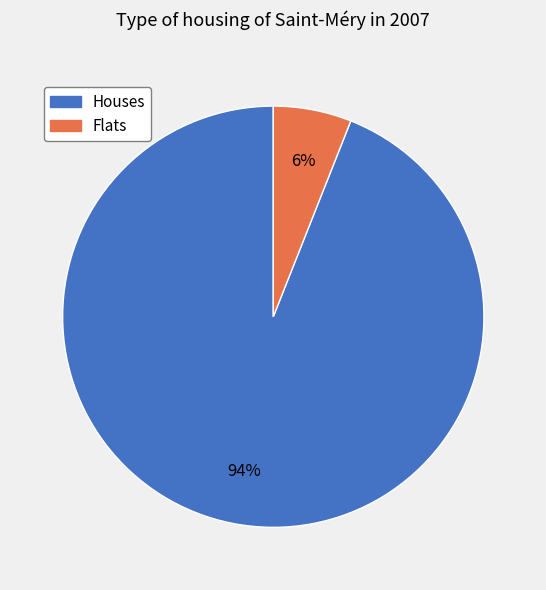

Is there any slice that represents more than half of the pie?

Yes